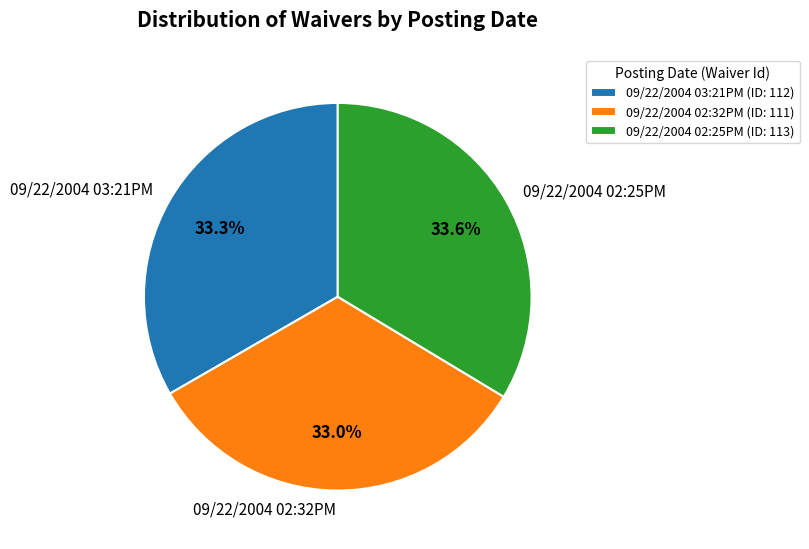

Approximately how many times larger is the value at 09/22/2004 02:25PM compared to 09/22/2004 03:21PM?

1.0